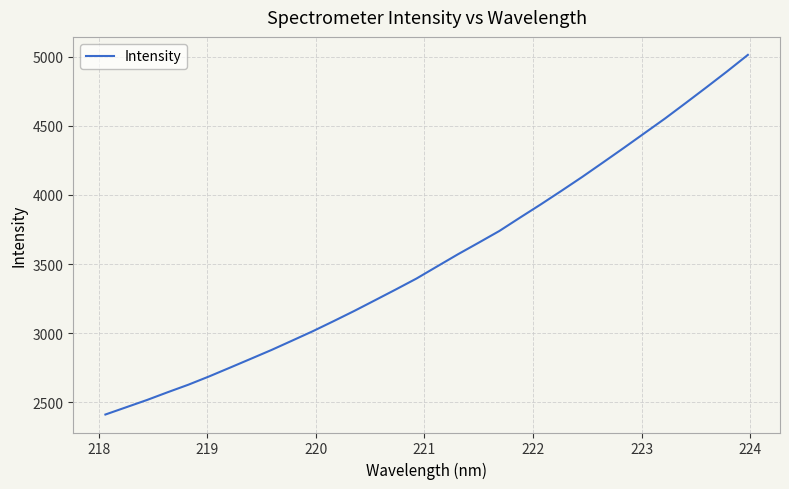

What is the average value?

3536.5